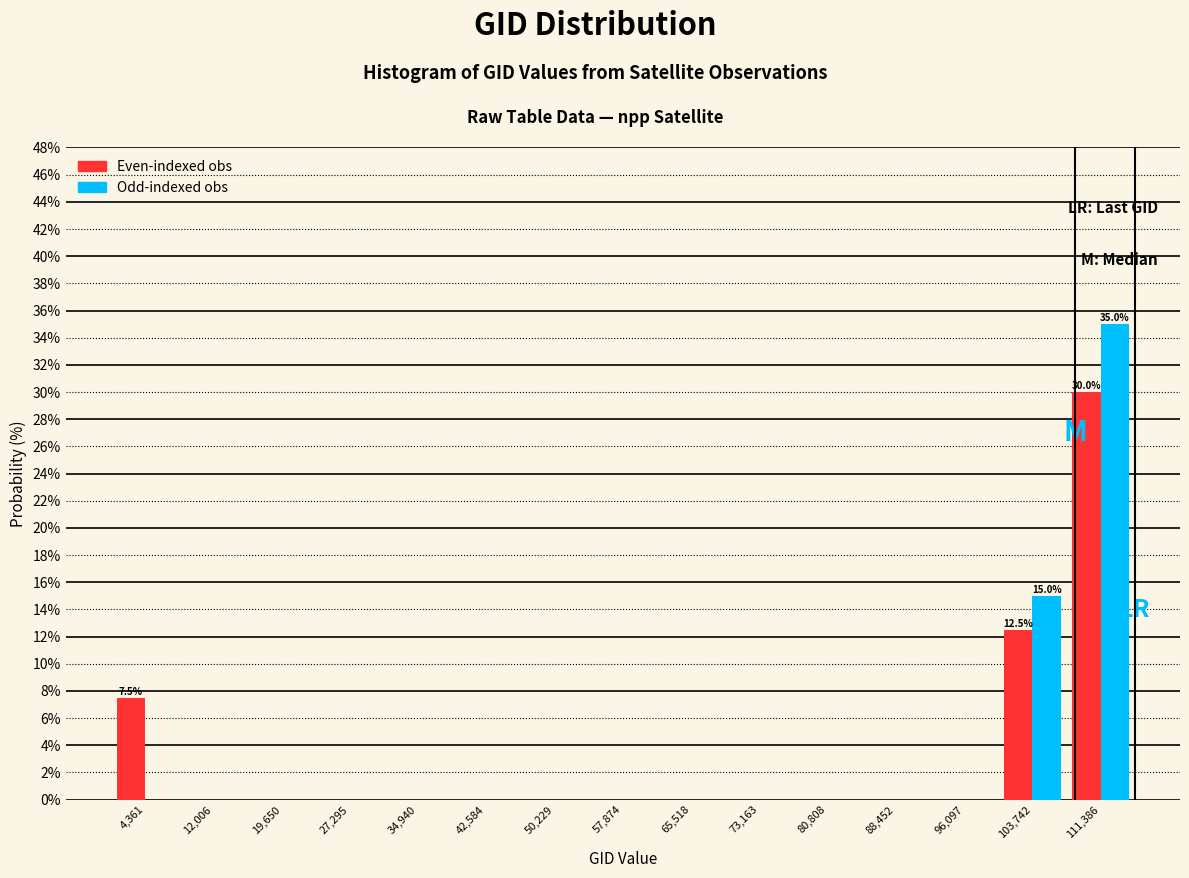

In the Odd-indexed obs series, which range on the x-axis has the tallest bar?

108000 to 115000